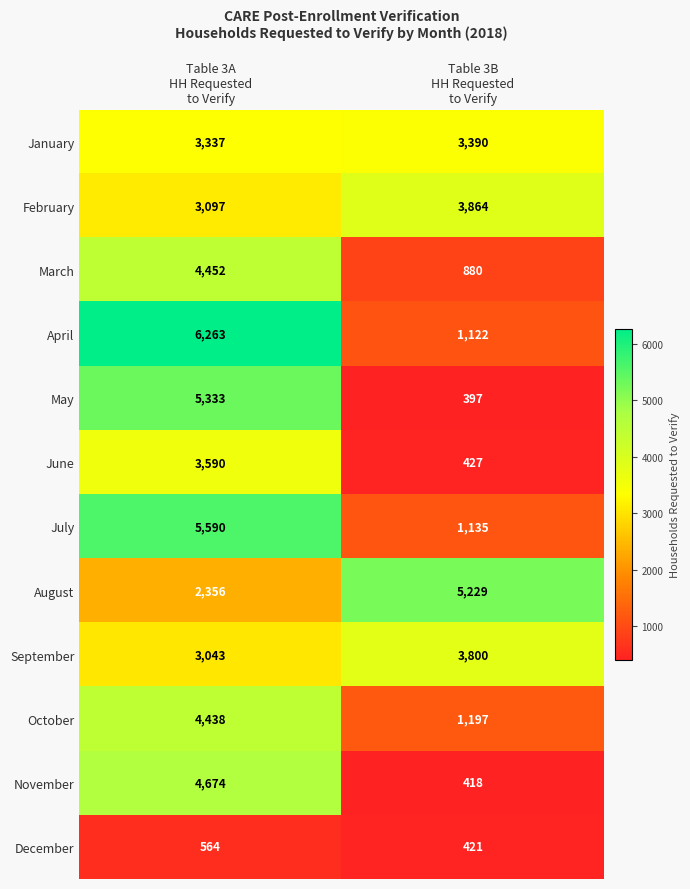

Which series has the largest range (max minus min)?

April